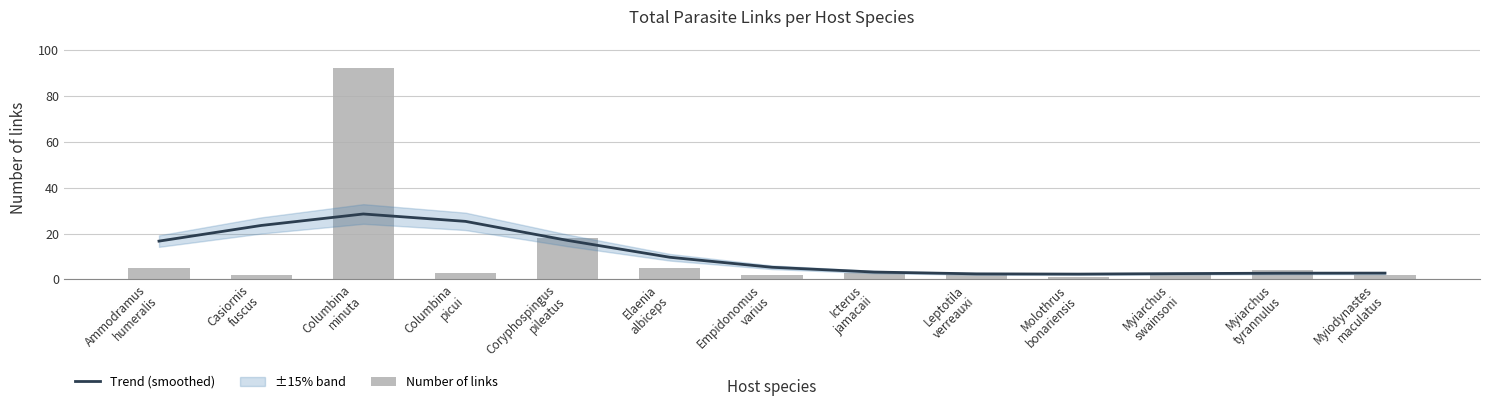

Rank the categories by Trend (smoothed) value from lowest to highest.

Molothrus
bonariensis, Leptotila
verreauxi, Myiarchus
swainsoni, Myiarchus
tyrannulus, Myiodynastes
maculatus, Icterus
jamacaii, Empidonomus
varius, Elaenia
albiceps, Ammodramus
humeralis, Coryphospingus
pileatus, Casiornis
fuscus, Columbina
picui, Columbina
minuta